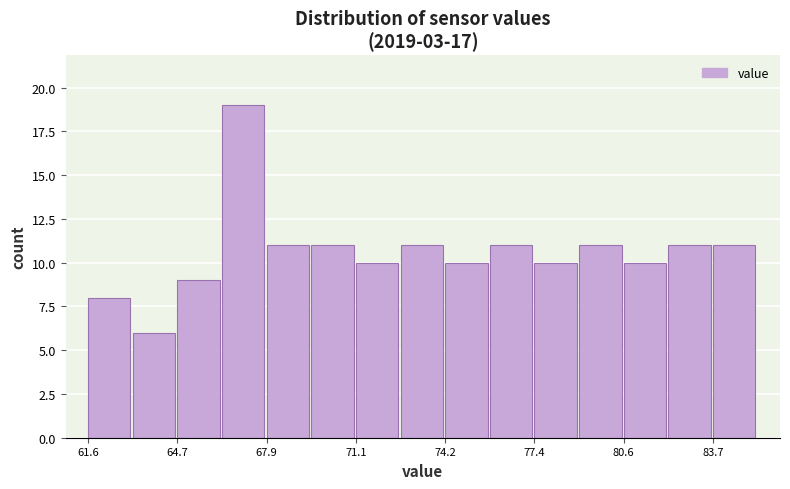

Read against the x-axis, roughly where is the centre of the tallest bar?

67.0